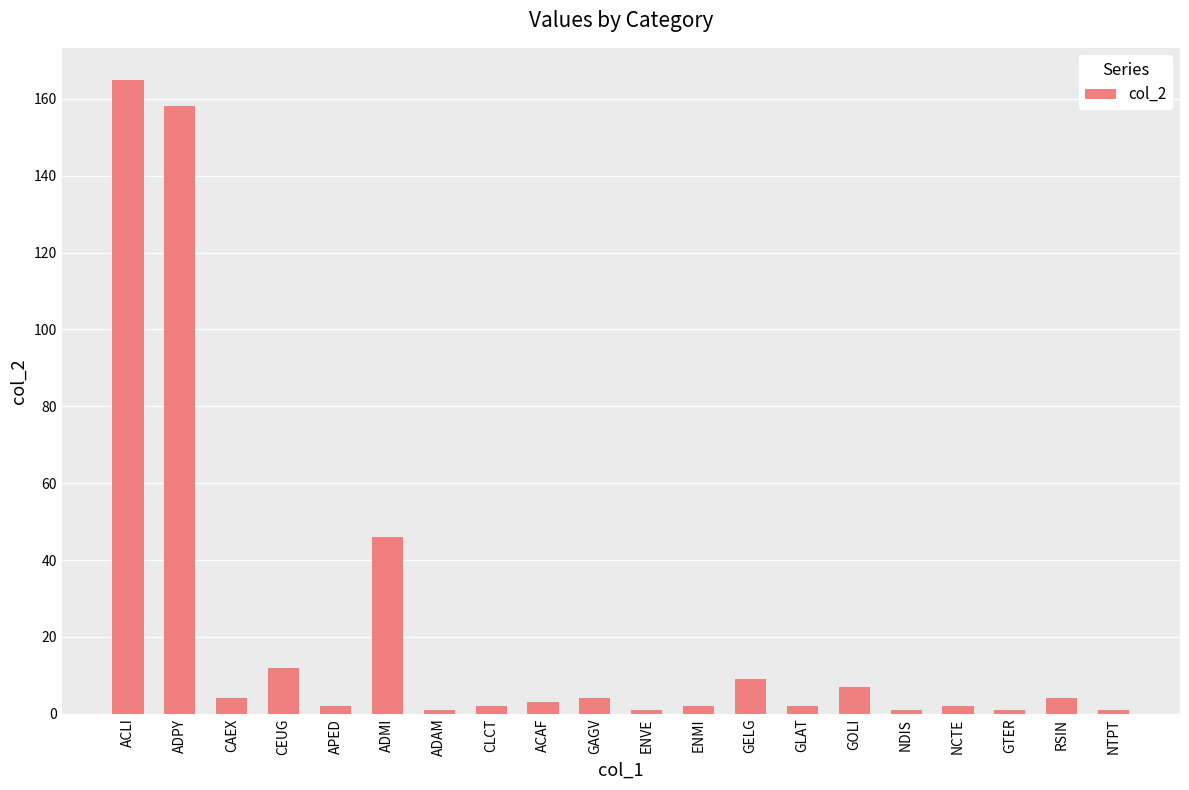

What is the difference between the maximum and second lowest values?

164